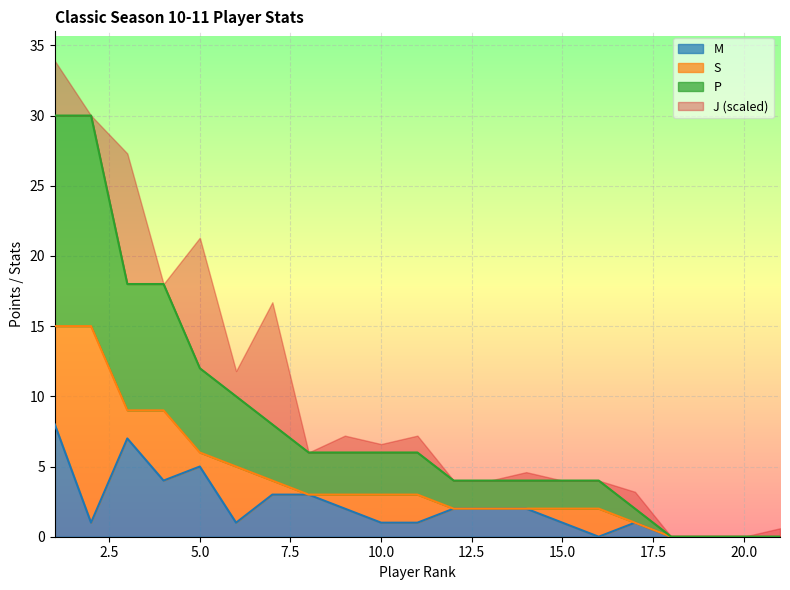

How many positive values does the M series have?

16